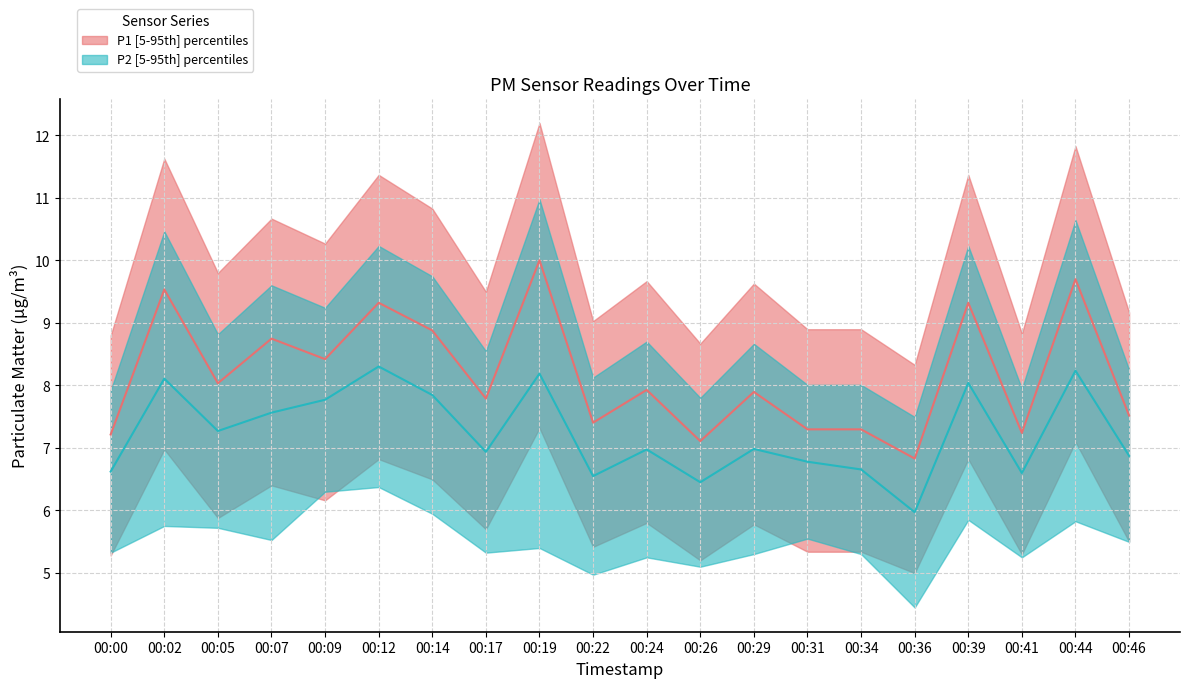

At which label is the value closest to 8?

00:05